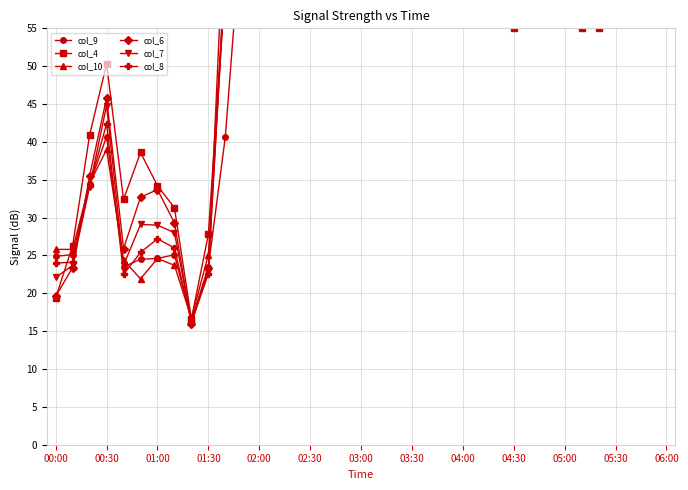

Which series changed the most between 04:00 and 25?

col_6